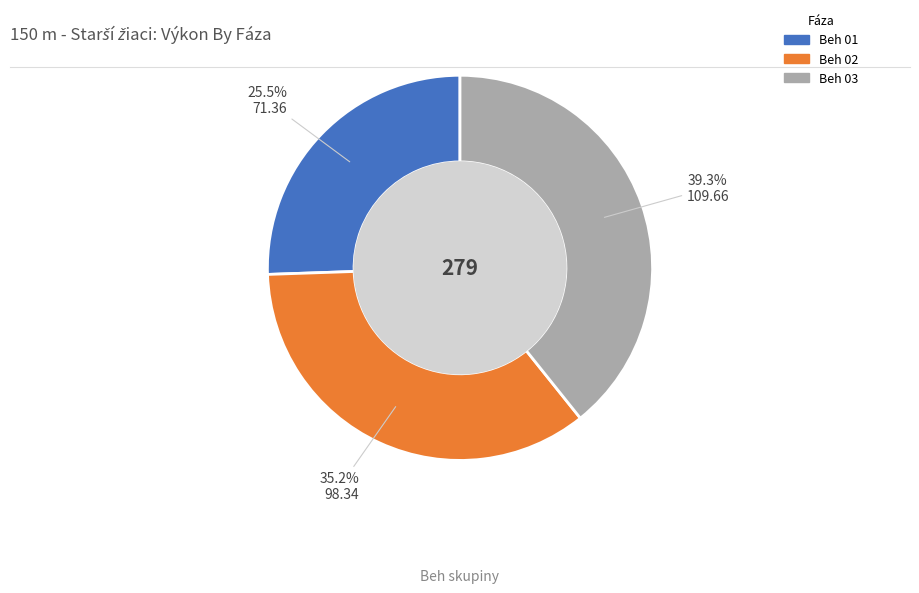

Is there any slice that represents more than half of the pie?

No